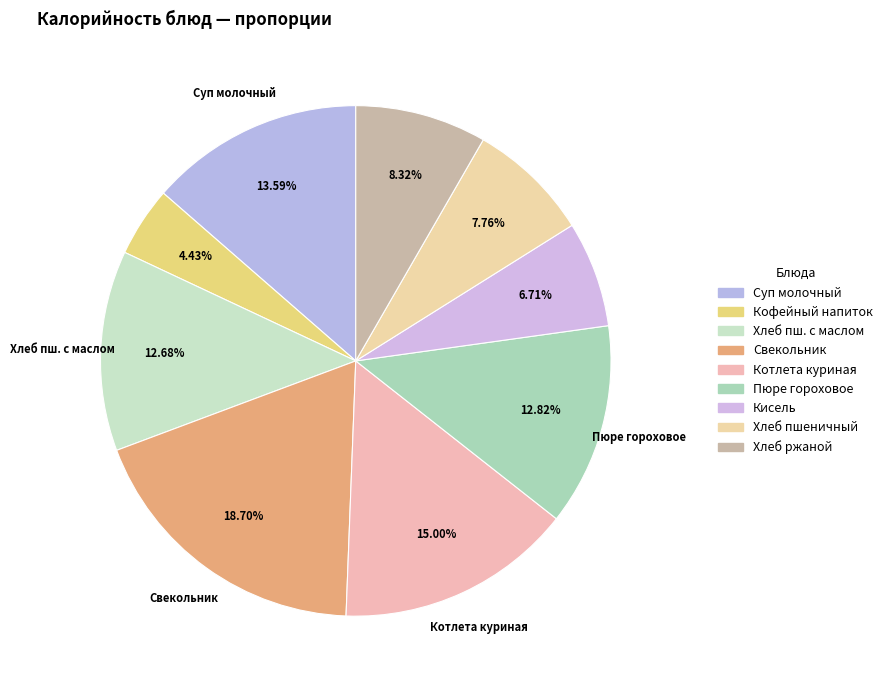

Which slice is the smallest?

Кофейный напиток